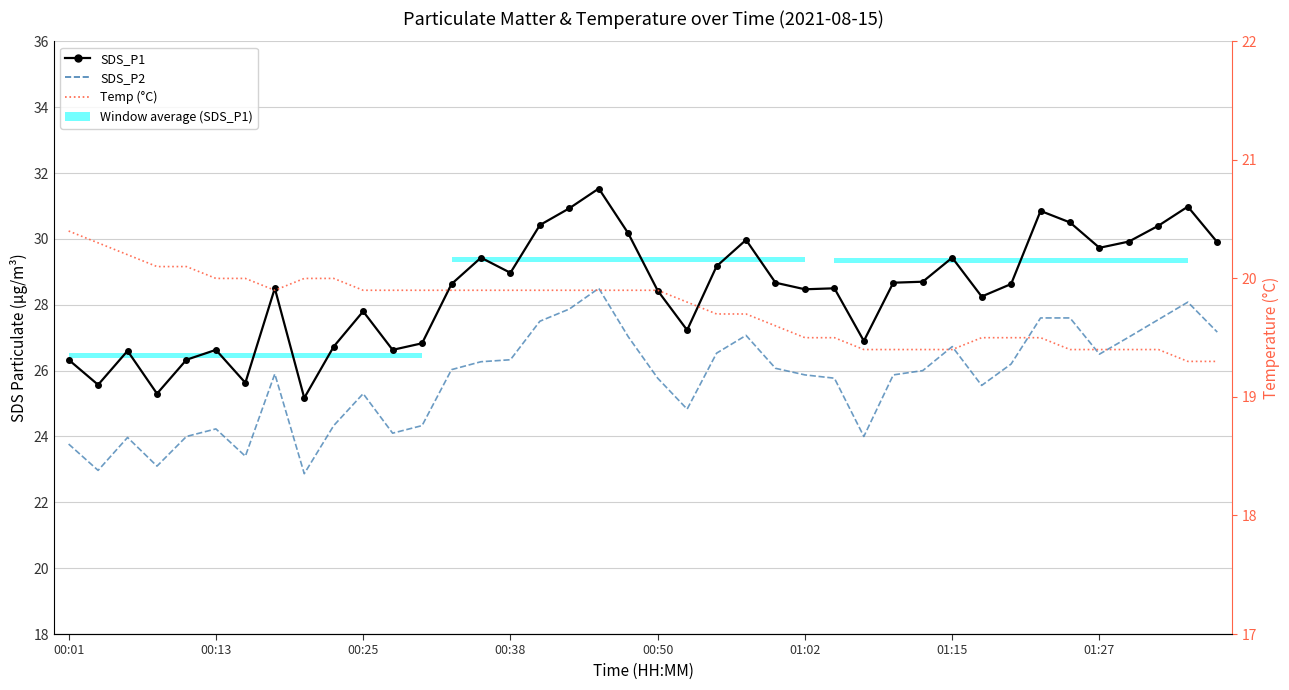

What is the approximate value of SDS_P1 at 34?

30.5